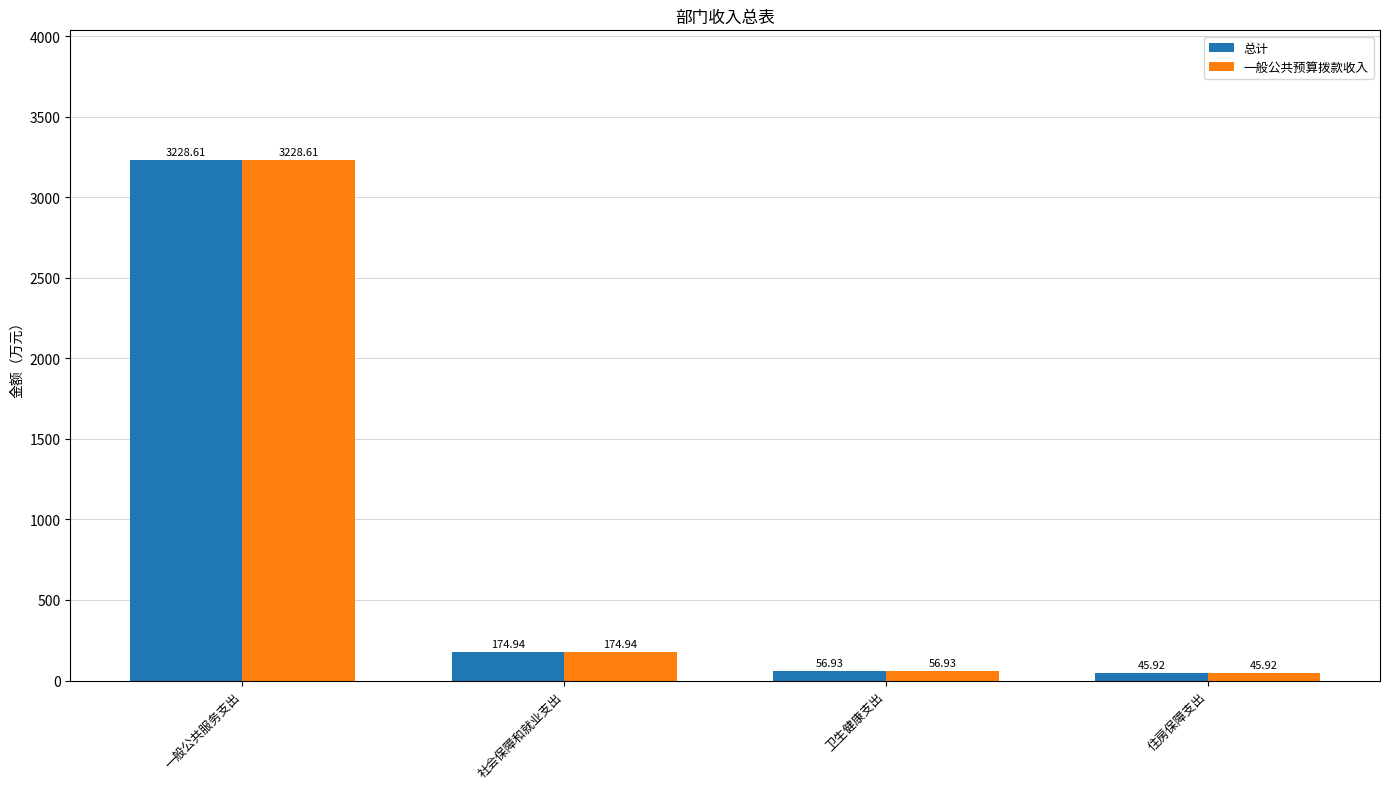

What is the minimum value shown in the chart?

45.9